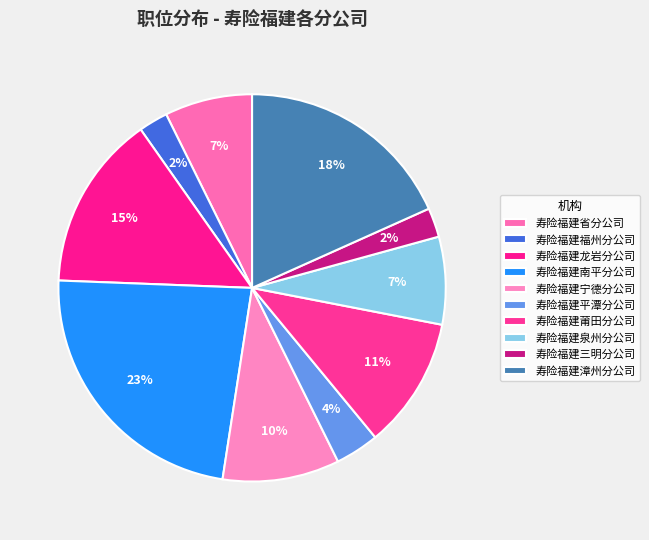

How many segments does this pie chart have?

10